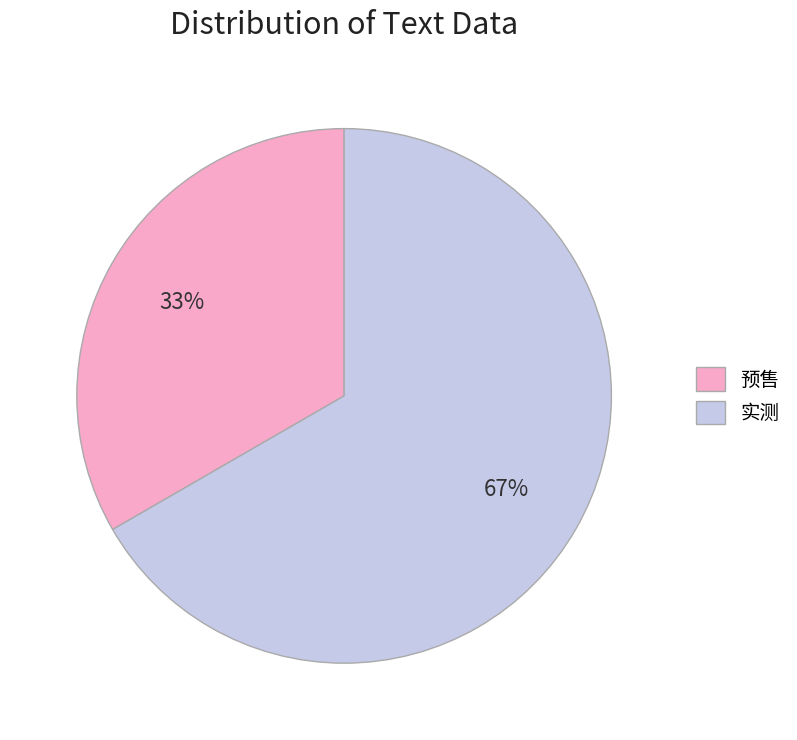

To the nearest percent, what is the average slice percentage?

50%